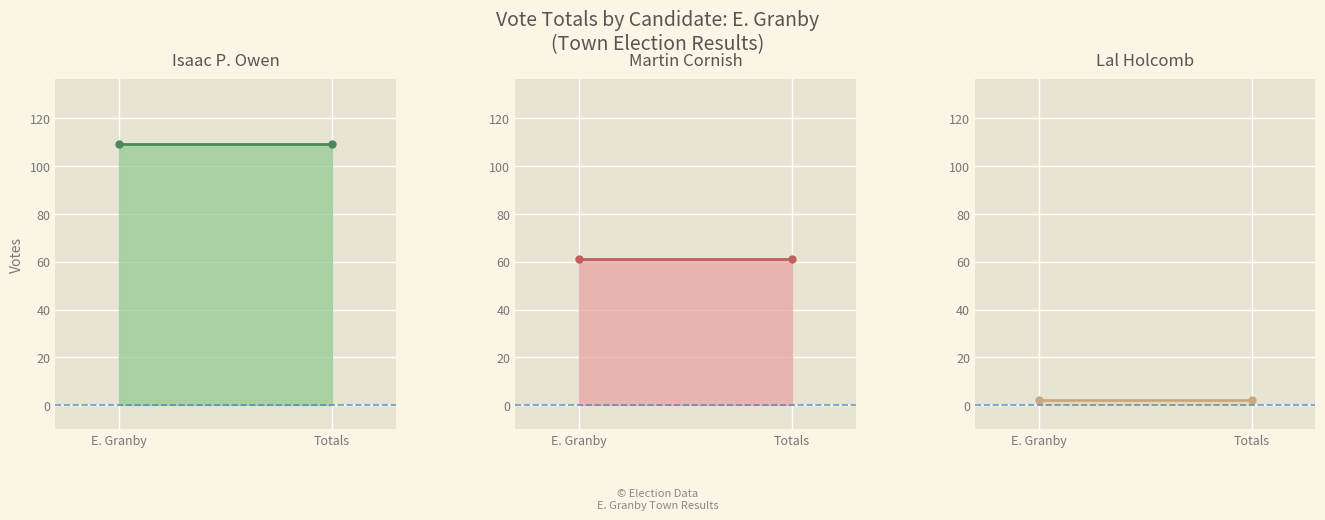

Is it true that Martin Cornish (line) equals 61 at E. Granby?

True